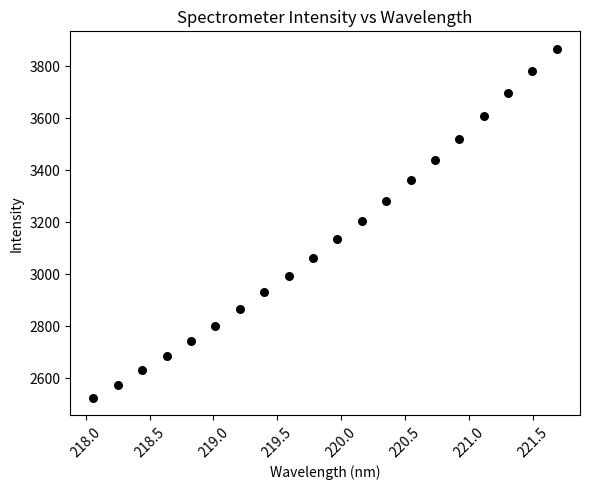

List the coordinates of all points as (X, Y) pairs, reading left to right.

(218.1, 2524.3)  (218.3, 2575.8)  (218.4, 2629.9)  (218.6, 2687.1)  (218.8, 2742.8)  (219.0, 2802.5)  (219.2, 2866.9)  (219.4, 2929.9)  (219.6, 2994.4)  (219.8, 3062.9)  (220.0, 3133.6)  (220.2, 3205.7)  (220.4, 3282.8)  (220.5, 3360.6)  (220.7, 3438.9)  (220.9, 3519.8)  (221.1, 3607.3)  (221.3, 3695.0)  (221.5, 3780.5)  (221.7, 3866.9)